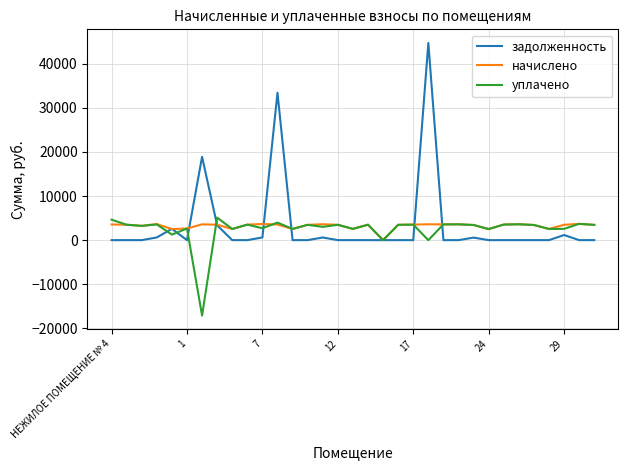

Which series has the widest spread of values?

задолженность